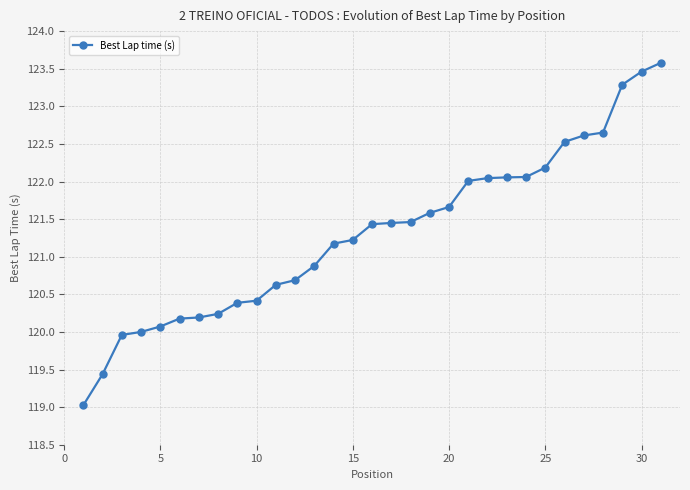

What is the value of the 12th point from the left?

120.7